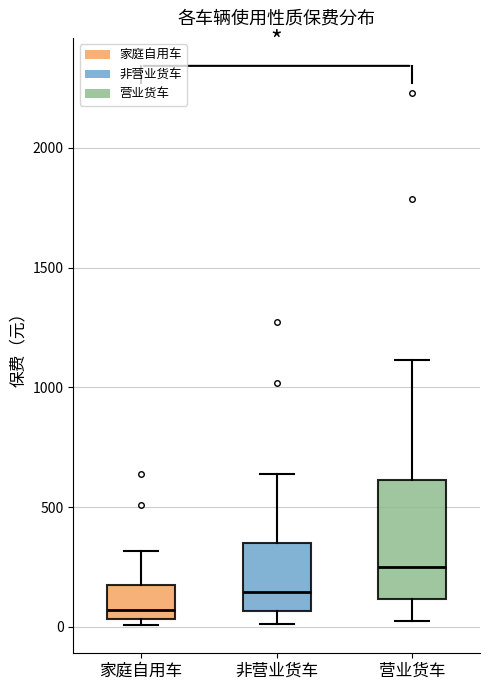

Where does the upper whisker of the box for 非营业货车 end on the y-axis? The values are not printed on the chart, so give them approximately, as read against the axis.

650